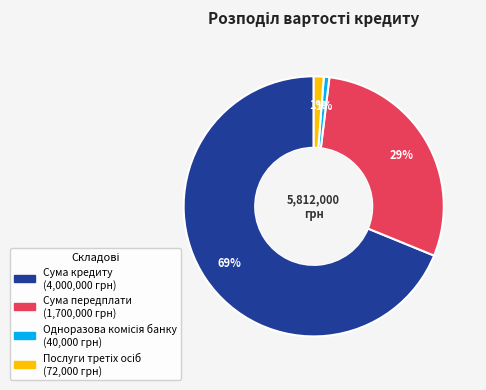

To the nearest percent, what percentage of the pie is Сума передплати?

29%